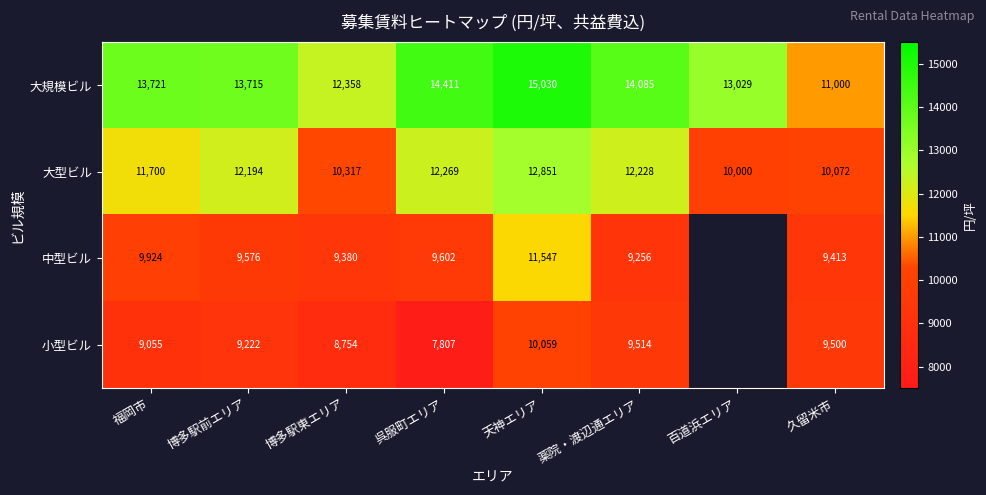

At 薬院・渡辺通エリア, list the series in order from smallest to largest.

中型ビル, 小型ビル, 大型ビル, 大規模ビル